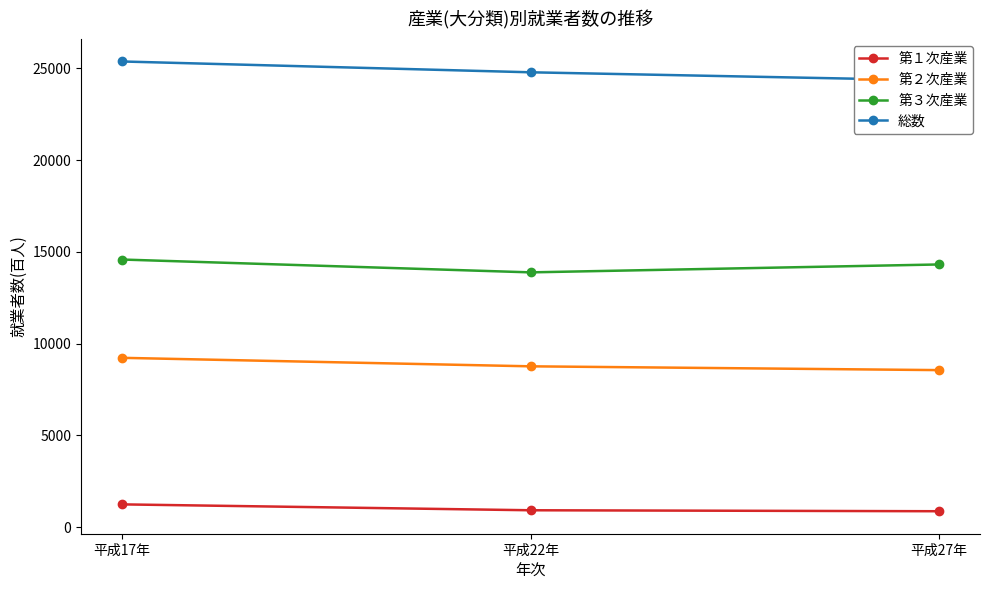

How many values in the 第３次産業 series are below 14314?

1